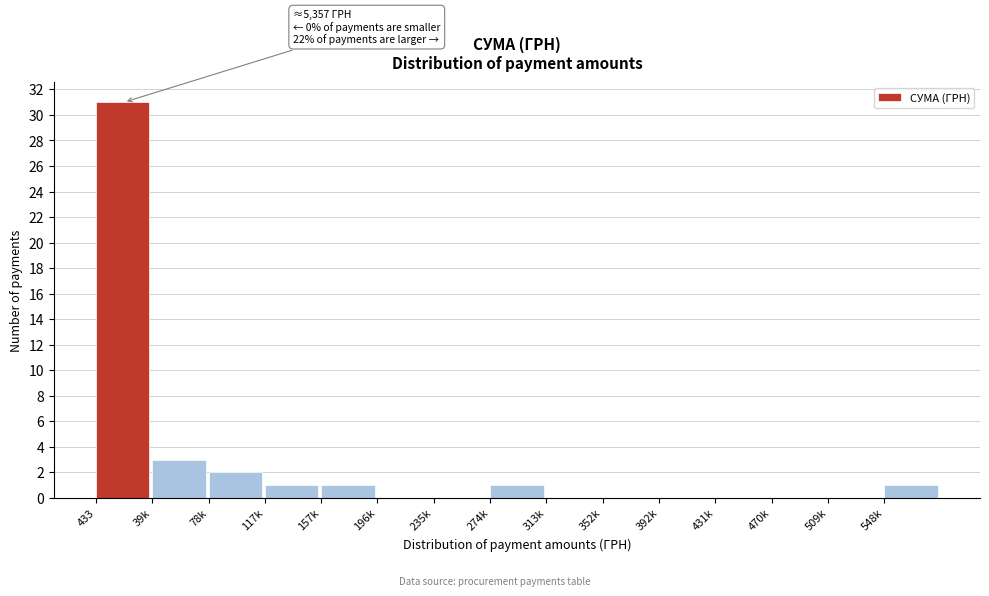

Reading left to right, what are all the values shown in this chart?

433=31	39k=3	78k=2	117k=1	157k=1	196k=0	235k=0	274k=1	313k=0	352k=0	392k=0	431k=0	470k=0	509k=0	548k=1